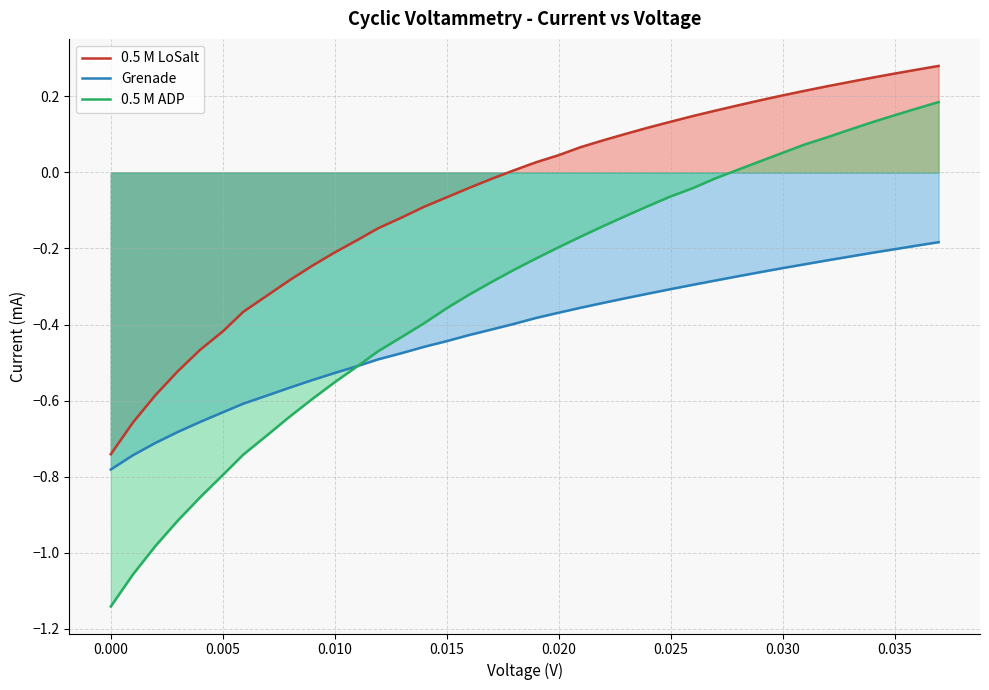

Reading left to right, what are all the values shown in this chart?

0.5 M LoSalt: -0.7	-0.7	-0.6	-0.5	-0.5	-0.4	-0.4	-0.3	-0.3	-0.2	-0.2	-0.2	-0.1	-0.1	-0.1	-0.1	-0.0	-0.0	0.0	0.0	0.0	0.1	0.1	0.1	0.1	0.1	0.1	0.2	0.2	0.2	0.2	0.2	0.2	0.2	0.2	0.3	0.3	0.3
Grenade: -0.8	-0.7	-0.7	-0.7	-0.7	-0.6	-0.6	-0.6	-0.6	-0.5	-0.5	-0.5	-0.5	-0.5	-0.5	-0.4	-0.4	-0.4	-0.4	-0.4	-0.4	-0.4	-0.3	-0.3	-0.3	-0.3	-0.3	-0.3	-0.3	-0.3	-0.3	-0.2	-0.2	-0.2	-0.2	-0.2	-0.2	-0.2
0.5 M ADP: -1.1	-1.1	-1.0	-0.9	-0.9	-0.8	-0.7	-0.7	-0.6	-0.6	-0.6	-0.5	-0.5	-0.4	-0.4	-0.4	-0.3	-0.3	-0.3	-0.2	-0.2	-0.2	-0.1	-0.1	-0.1	-0.1	-0.0	-0.0	0.0	0.0	0.1	0.1	0.1	0.1	0.1	0.2	0.2	0.2